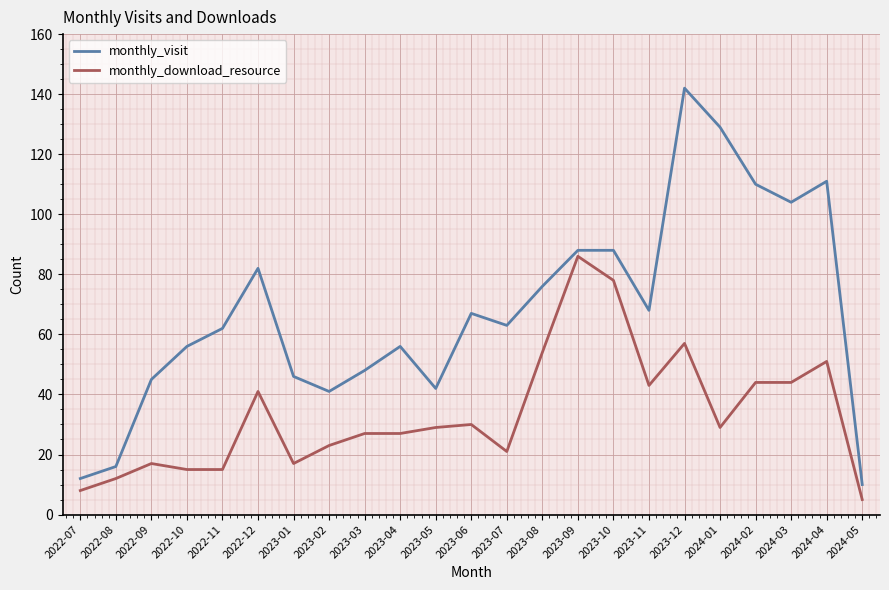

Reading left to right, transcribe all the data shown in this chart.

monthly_visit: 2022-07=12	2022-08=16	2022-09=45	2022-10=56	2022-11=62	2022-12=82	2023-01=46	2023-02=41	2023-03=48	2023-04=56	2023-05=42	2023-06=67	2023-07=63	2023-08=76	2023-09=88	2023-10=88	2023-11=68	2023-12=142	2024-01=129	2024-02=110	2024-03=104	2024-04=111	2024-05=10
monthly_download_resource: 2022-07=8	2022-08=12	2022-09=17	2022-10=15	2022-11=15	2022-12=41	2023-01=17	2023-02=23	2023-03=27	2023-04=27	2023-05=29	2023-06=30	2023-07=21	2023-08=54	2023-09=86	2023-10=78	2023-11=43	2023-12=57	2024-01=29	2024-02=44	2024-03=44	2024-04=51	2024-05=5